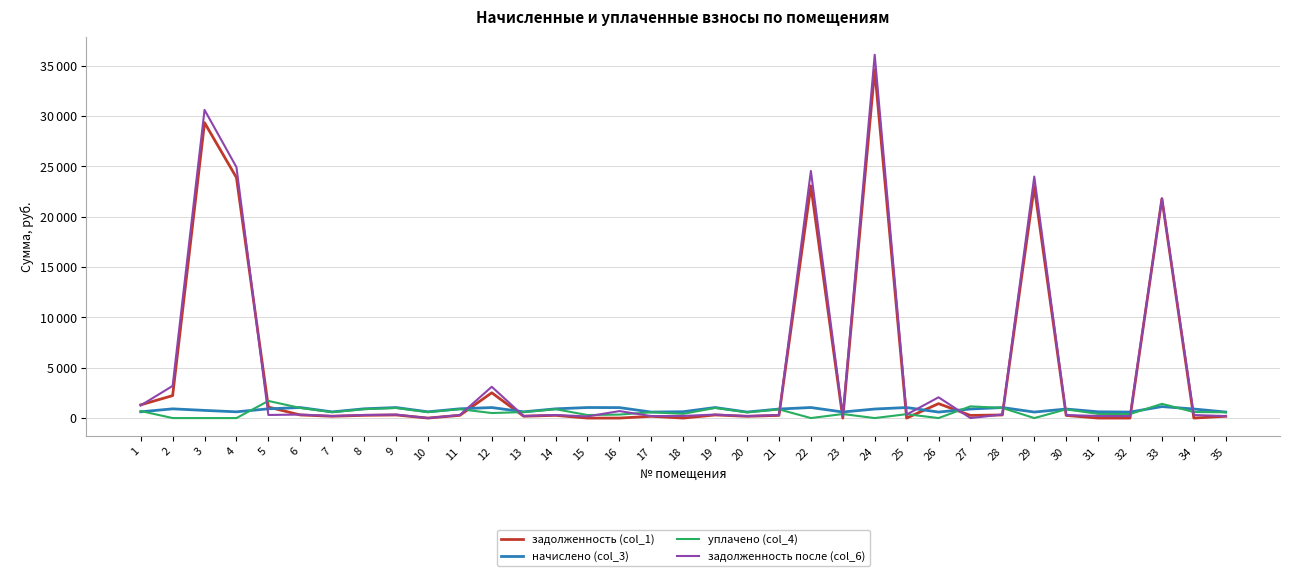

What are all the series names shown in the legend?

задолженность (col_1), начислено (col_3), уплачено (col_4), задолженность после (col_6)